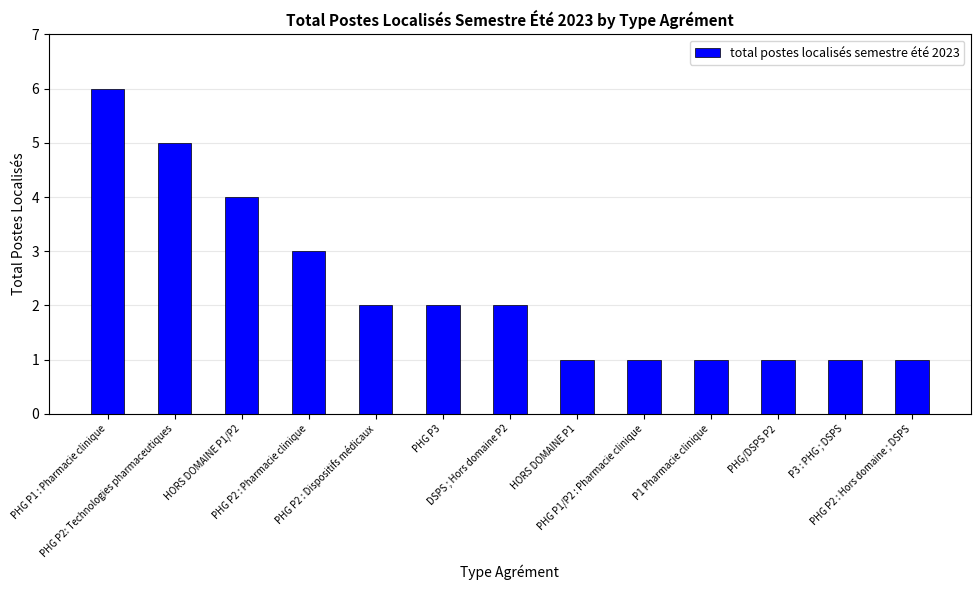

Reading right to left, extract all data points from this chart.

PHG P2 : Hors domaine ; DSPS=1	P3 : PHG ; DSPS=1	PHG/DSPS P2=1	P1 Pharmacie clinique=1	PHG P1/P2 : Pharmacie clinique=1	HORS DOMAINE P1=1	DSPS ; Hors domaine P2=2	PHG P3=2	PHG P2 : Dispositifs médicaux=2	PHG P2 : Pharmacie clinique=3	HORS DOMAINE P1/P2=4	PHG P2: Technologies pharmaceutiques=5	PHG P1 : Pharmacie clinique=6